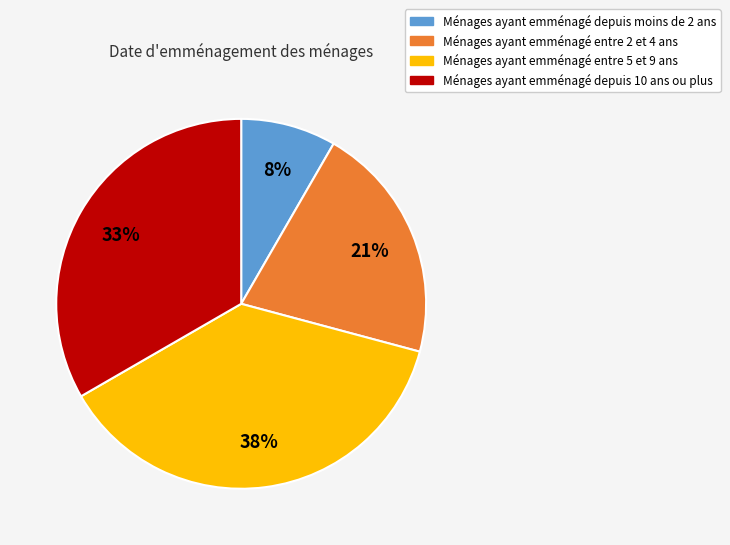

Does any single category account for the majority?

No